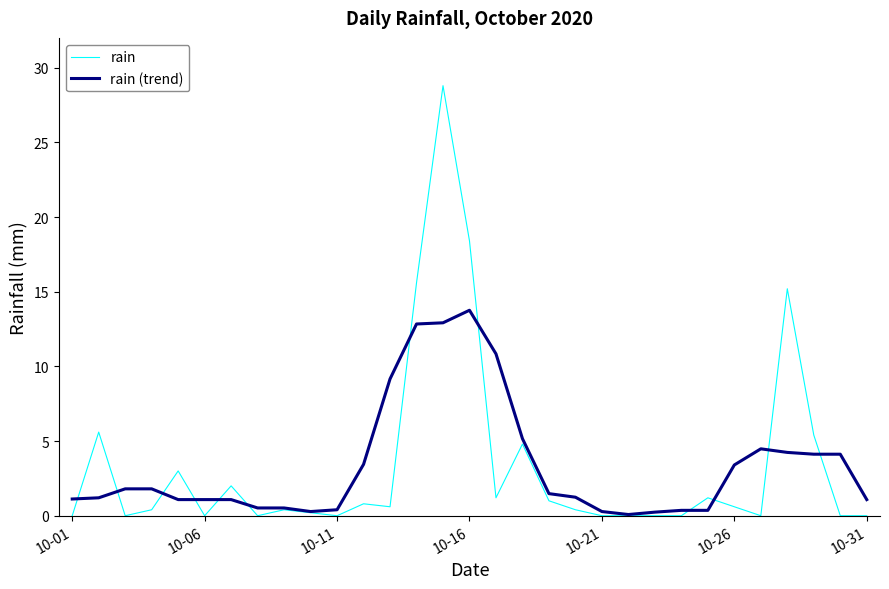

Count the number of data series in this chart.

2